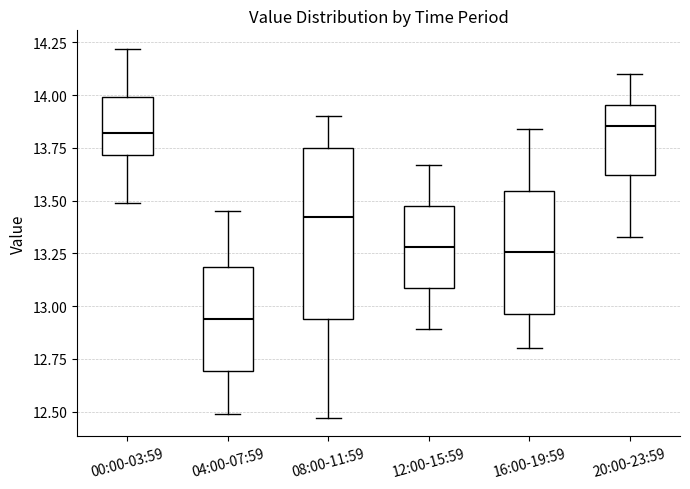

Which box has the lowest median line?

04:00-07:59